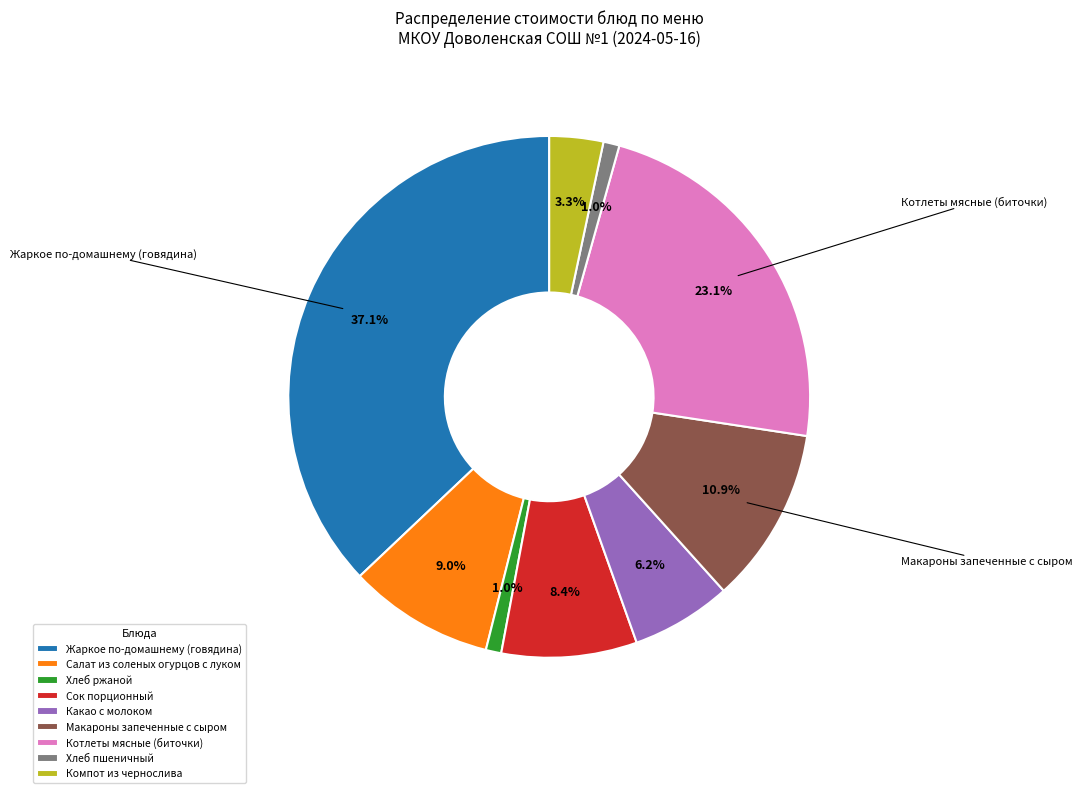

True or false: Салат из соленых огурцов с луком accounts for 1% of the total.

False